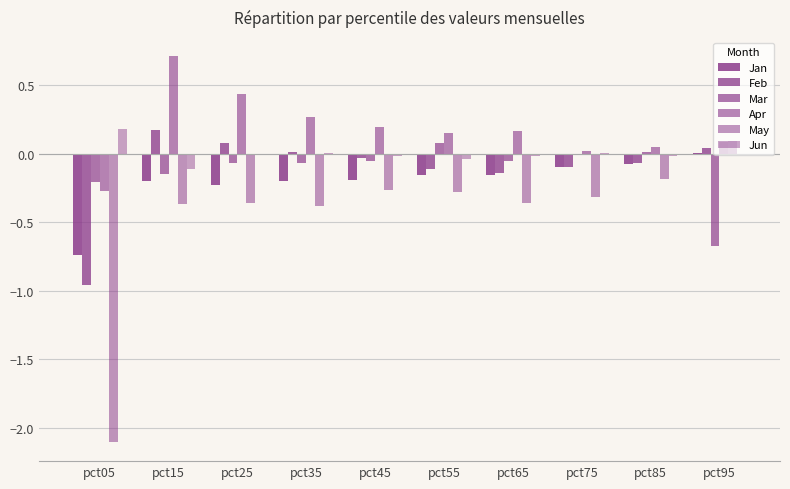

What is the approximate value of Mar at pct95?

-0.7